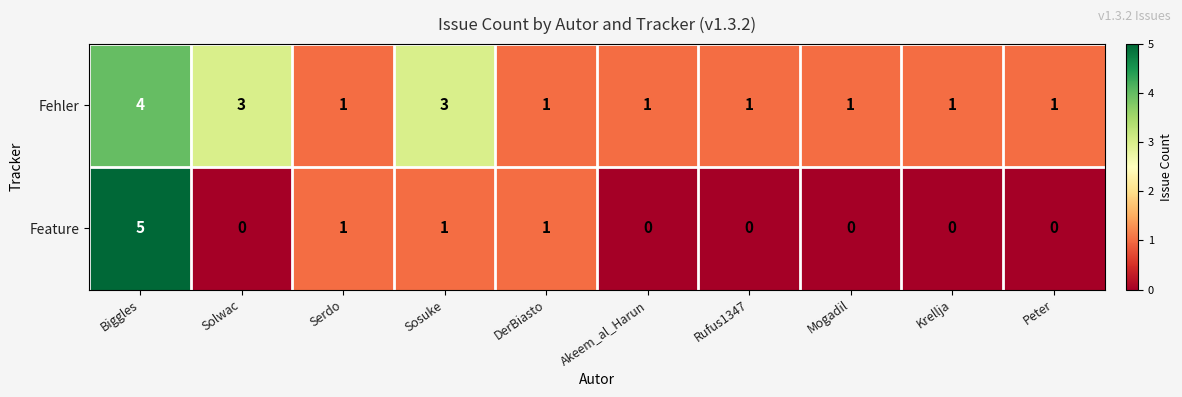

How many values in the Feature series exceed 0?

4